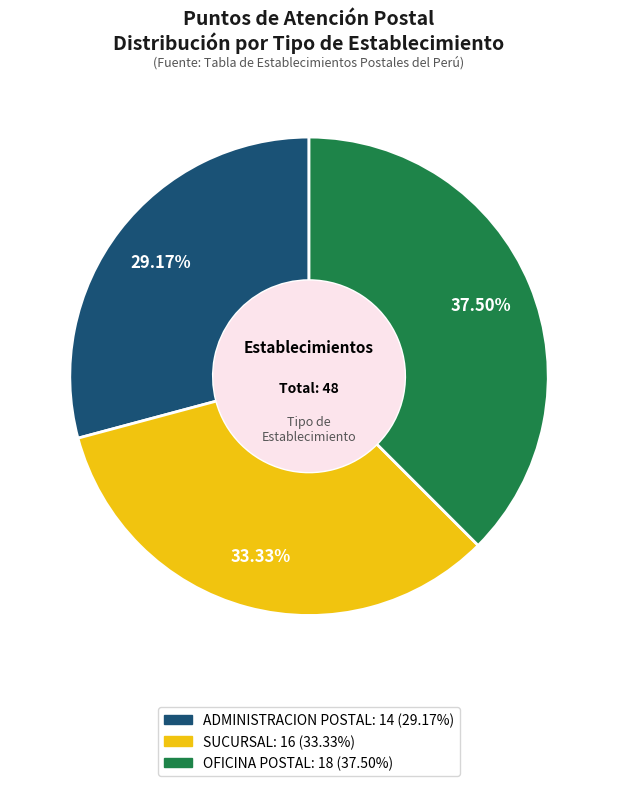

Is it true that ADMINISTRACION POSTAL is 29% of the pie?

True